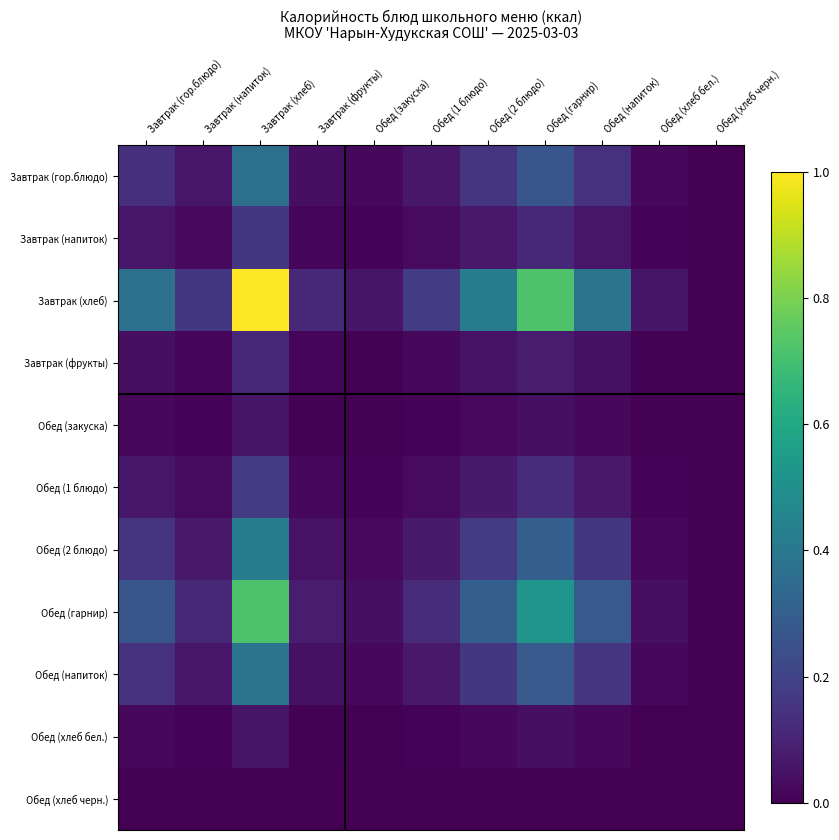

What is the spread (max minus min) of values at Обед (напиток)?

0.4